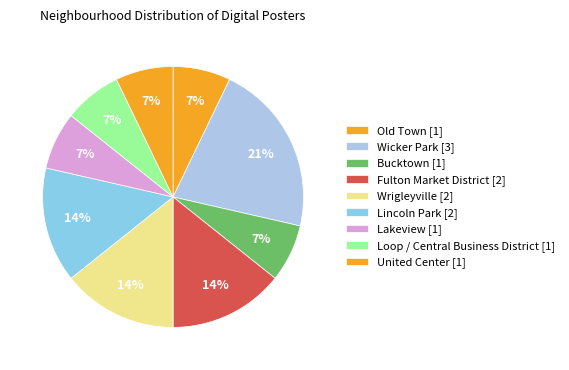

How many segments does this pie chart have?

9